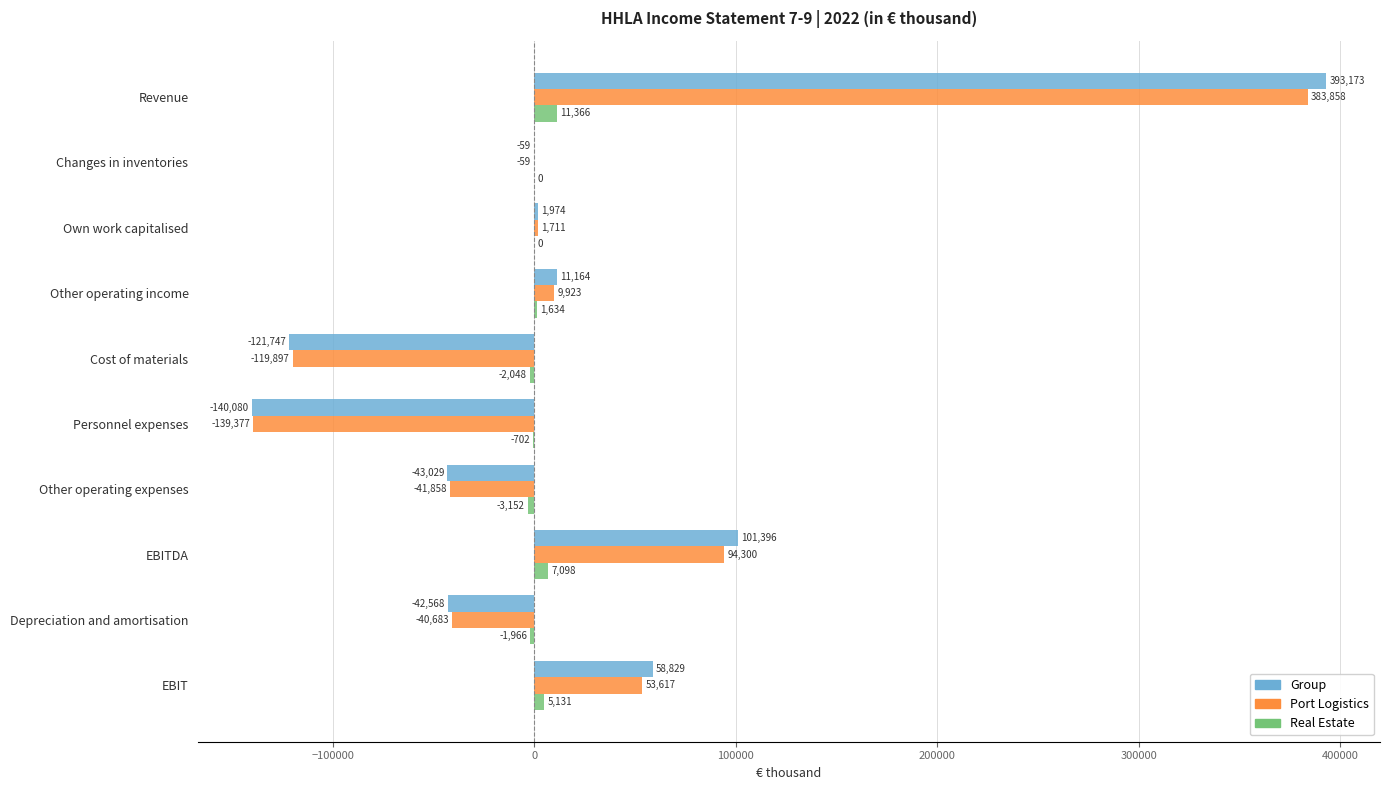

Count the number of data series in this chart.

3